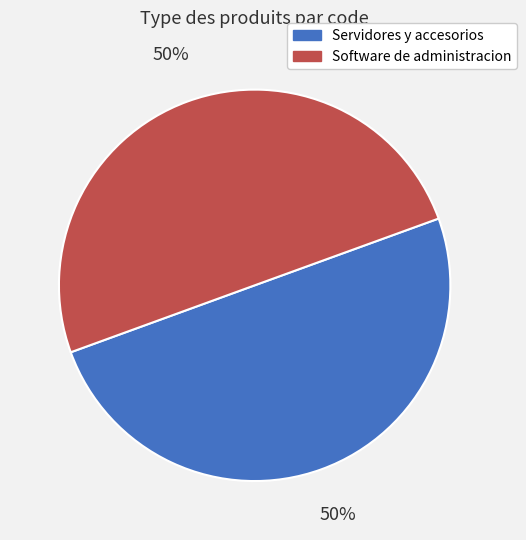

What is the ratio of the value at Servidores y accesorios to the value at Software de administracion?

1.0